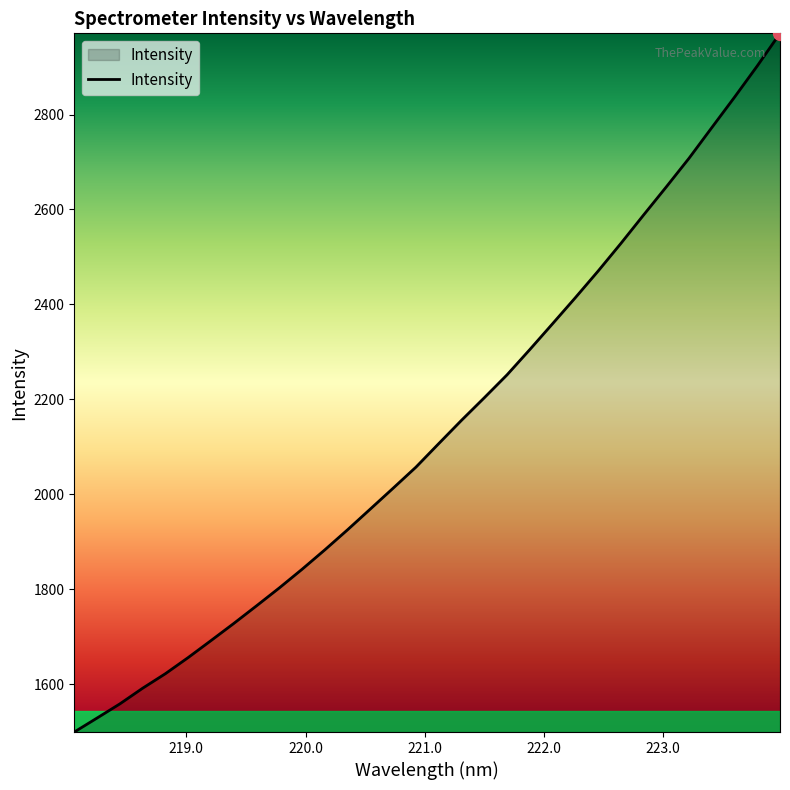

What is the average value?

2135.9